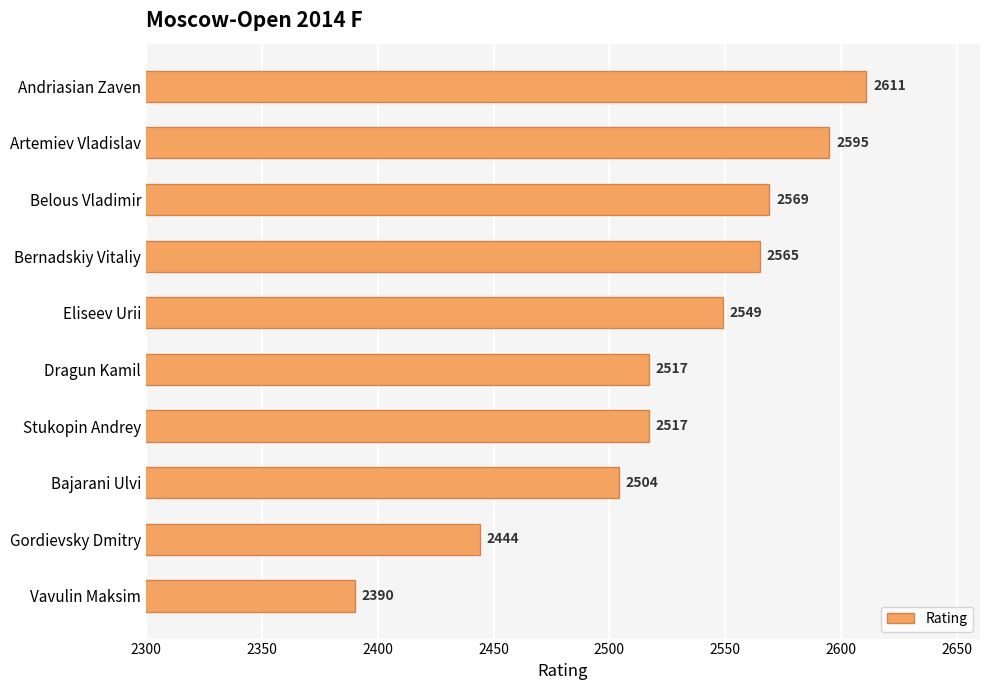

The value at Bernadskiy Vitaliy is 4412. True or false?

False